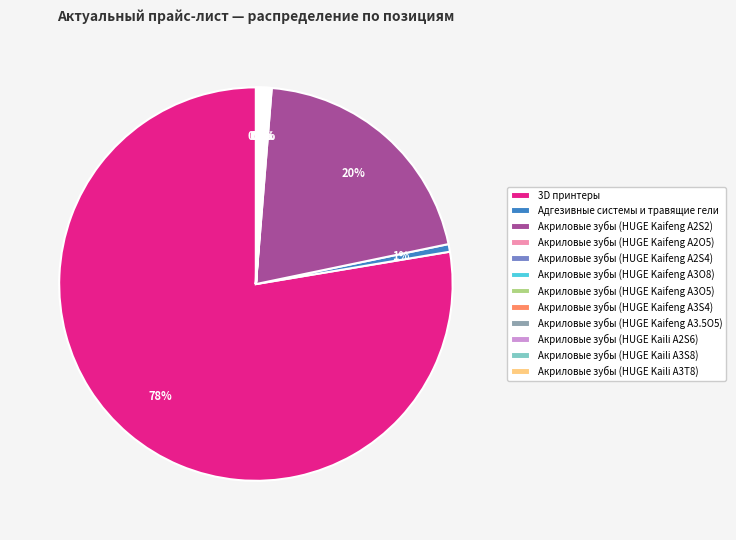

Which slice is the largest?

3D принтеры